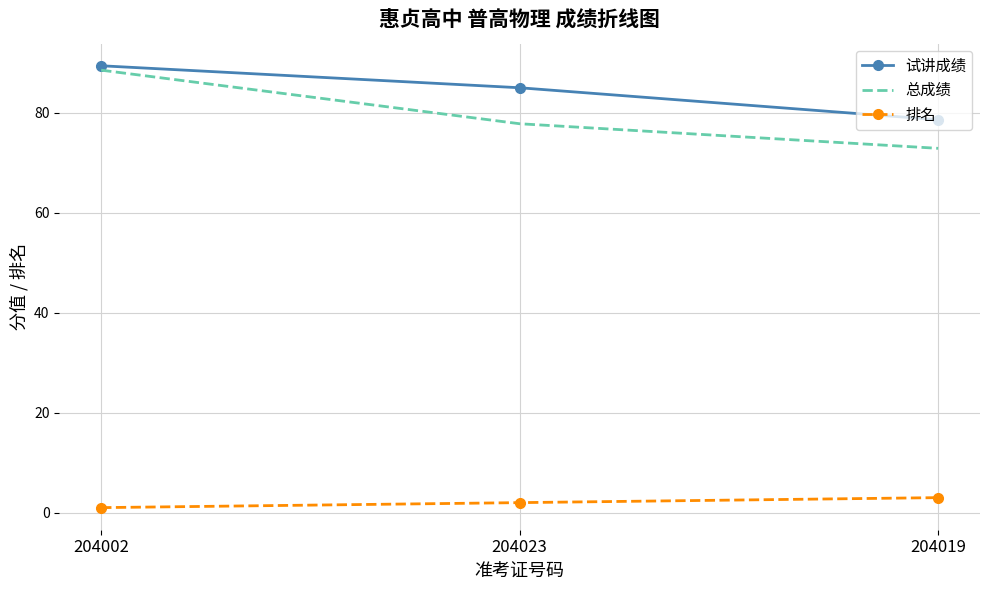

The 总成绩 series shows 16.1 at 204023. True or false?

False